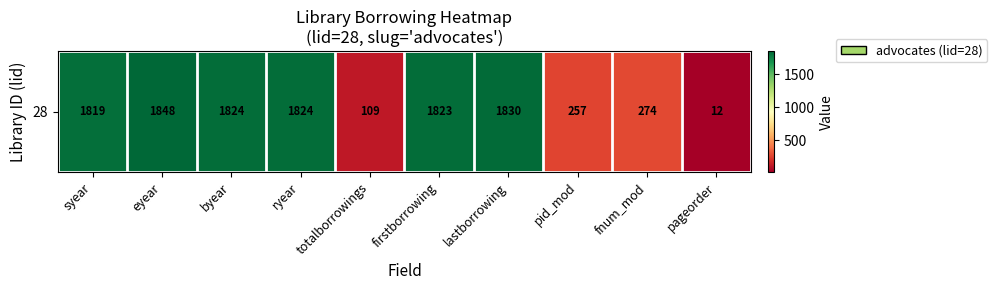

How many data points are above 1823?

4